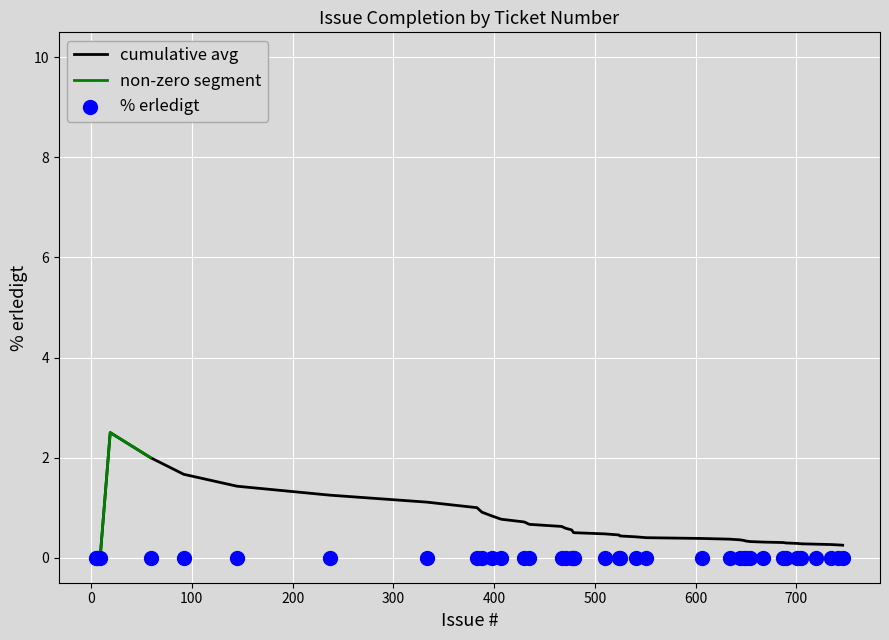

At which category is the sum across all series the highest?

19